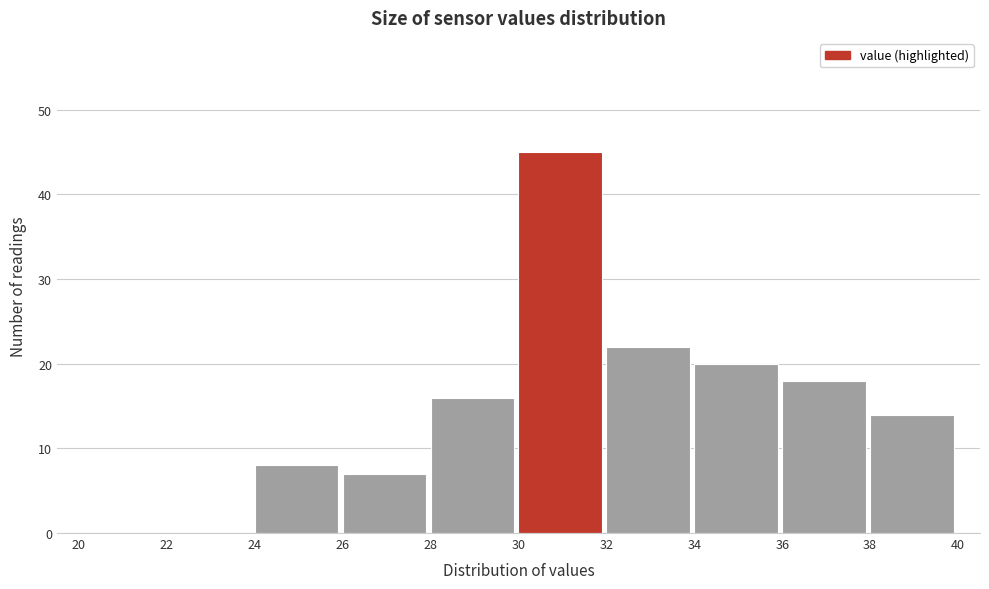

Reading left to right, list every bar in this chart as the range it spans on the x-axis followed by its height. The values are not printed on the chart, so give them approximately, as read against the axis.

20 to 22: 0
22 to 24: 0
24 to 26: 8
26 to 28: 7
28 to 30: 16
30 to 32: 45
32 to 34: 22
34 to 36: 20
36 to 38: 18
38 to 40: 14